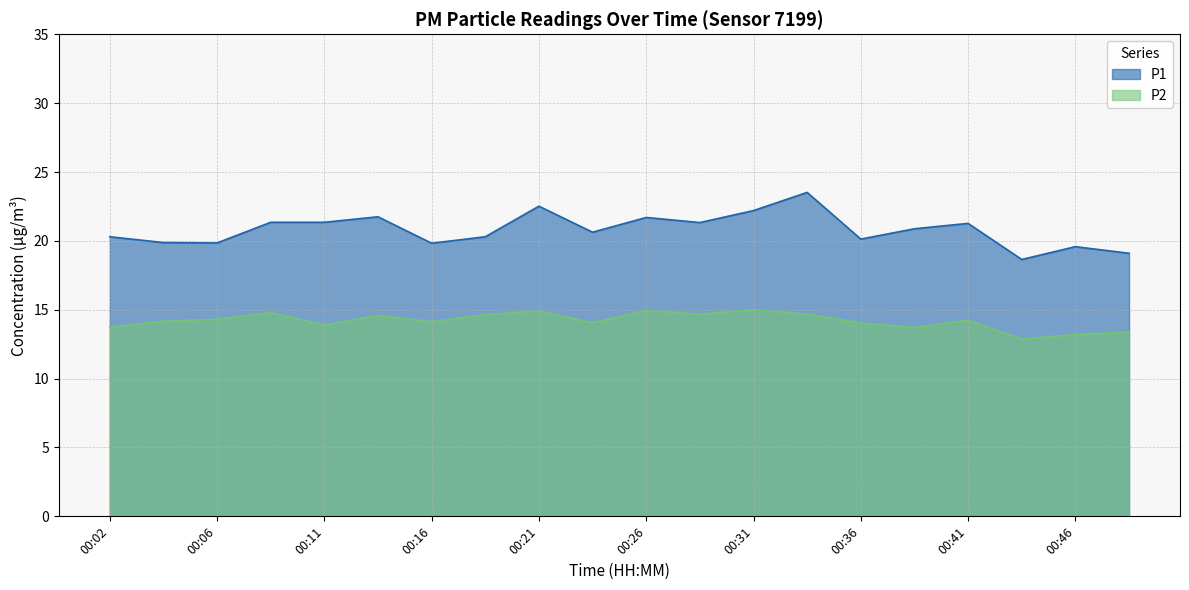

What is the value of the P1 point at the 15th from the left?

20.1